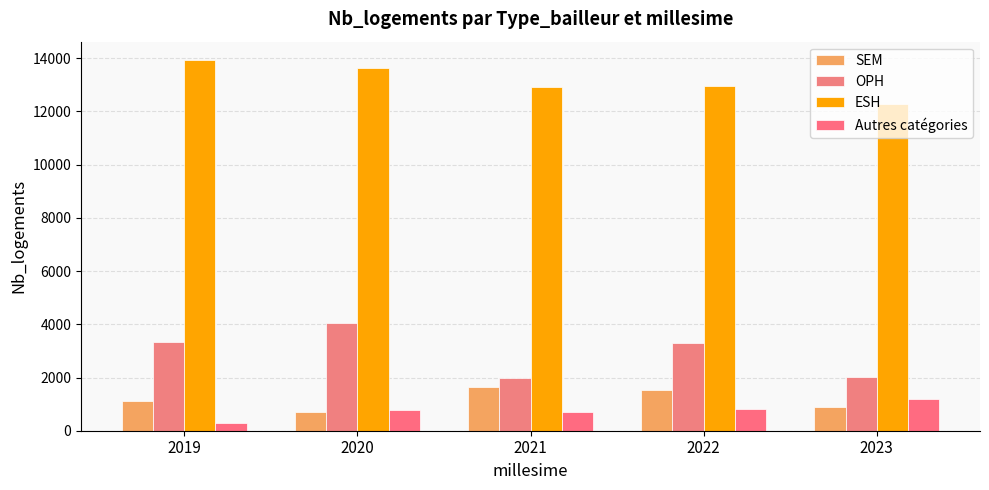

Rank the series at 2022 from highest to lowest value.

ESH, OPH, SEM, Autres catégories